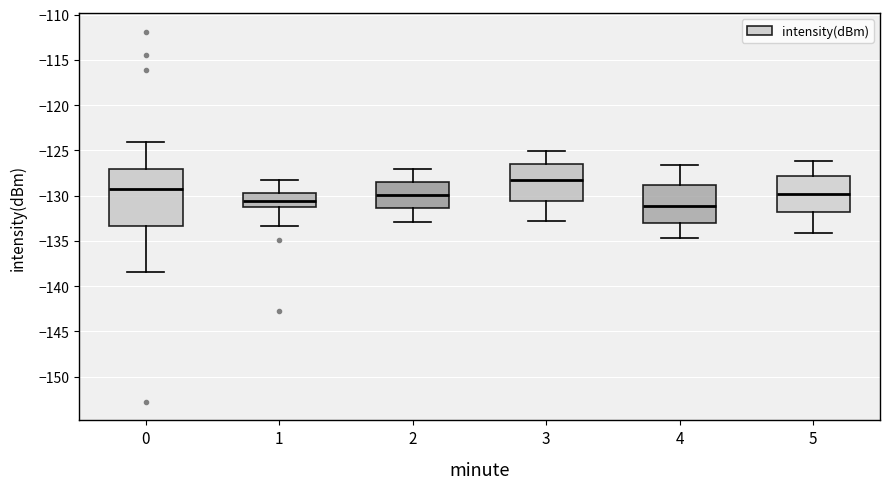

Which box has the lowest median line?

4